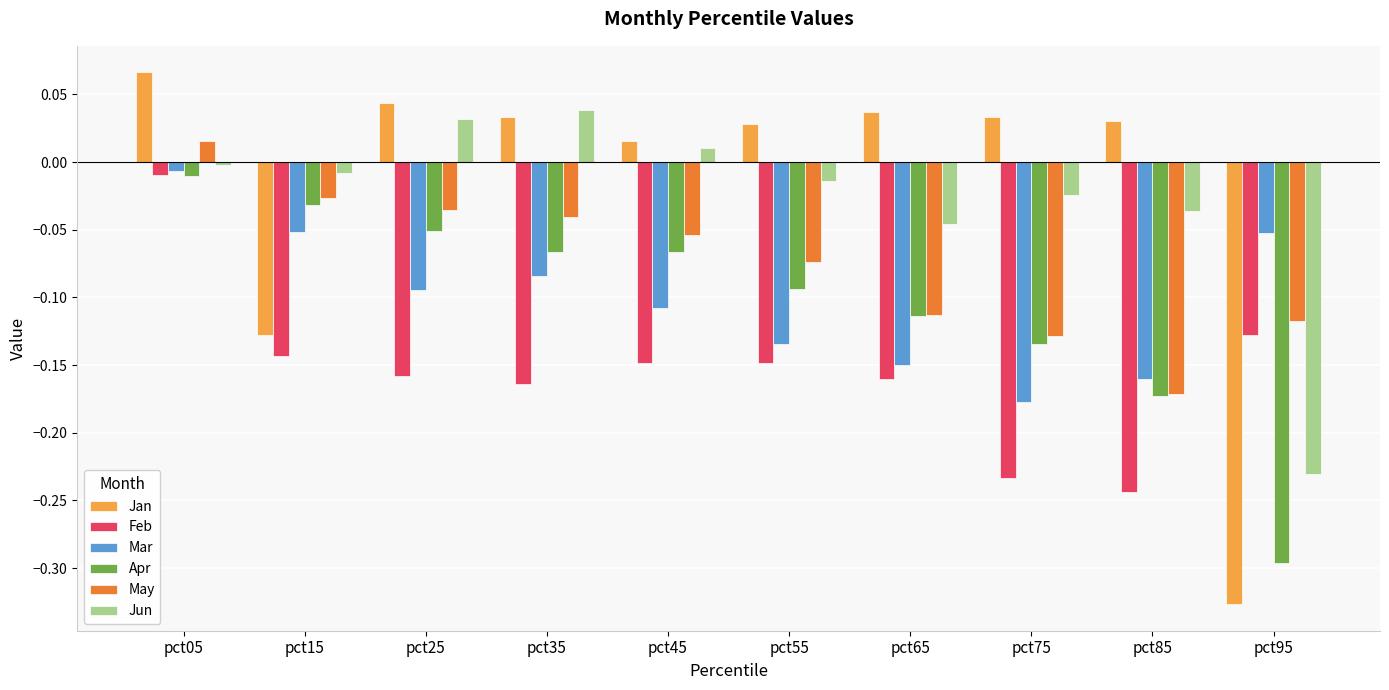

The value of Jan at pct25 is 0.0. True or false?

True